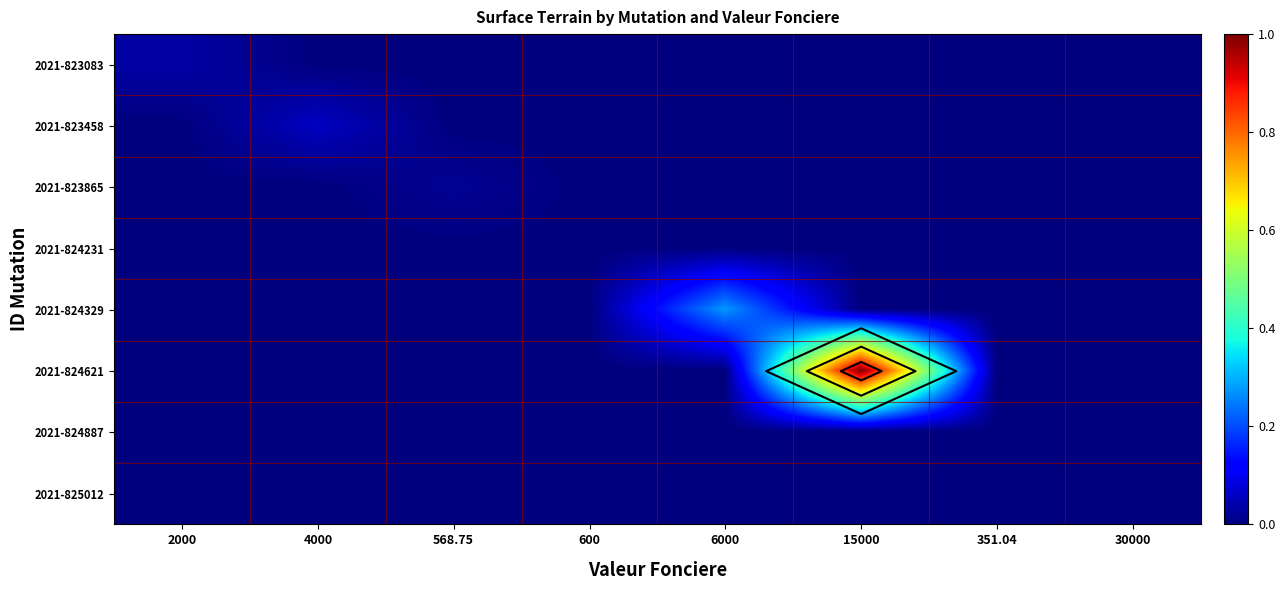

At which category is the sum across all series the highest?

15000